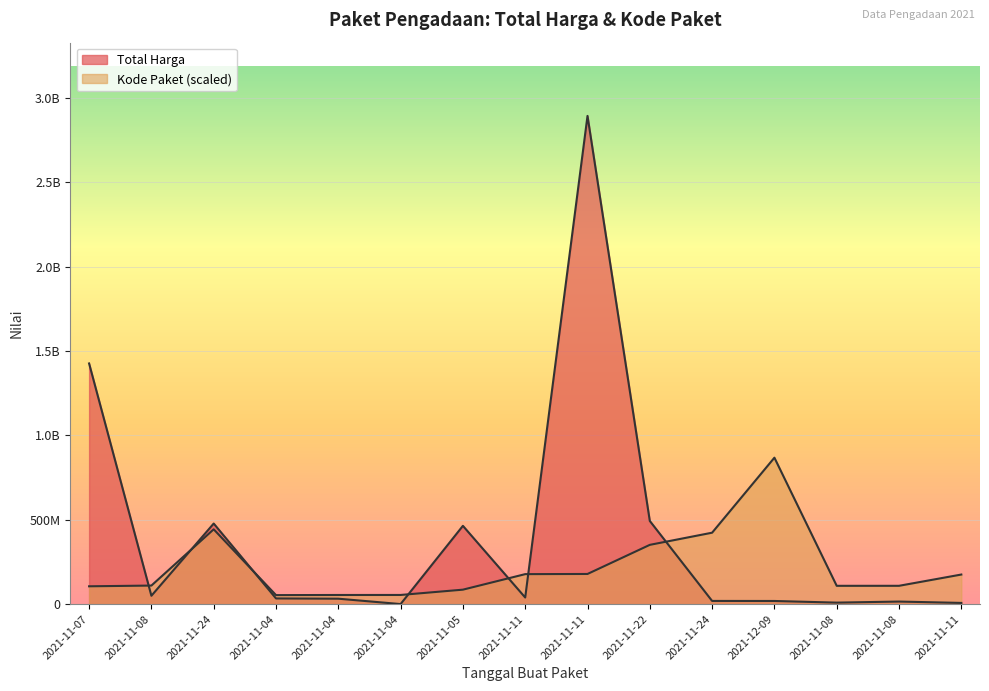

Is the value of Total Harga at 2021-11-24 greater than the value of Kode Paket at 2021-11-11?

Yes